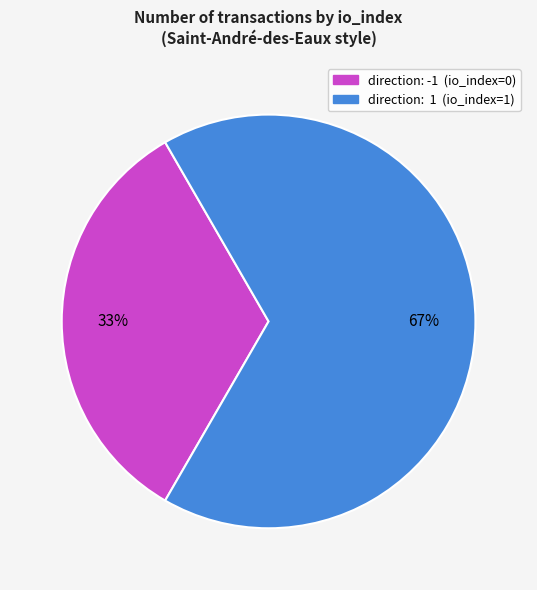

Between direction: 1 (io_index=1) and direction: -1 (io_index=0), which is larger?

direction: 1 (io_index=1)